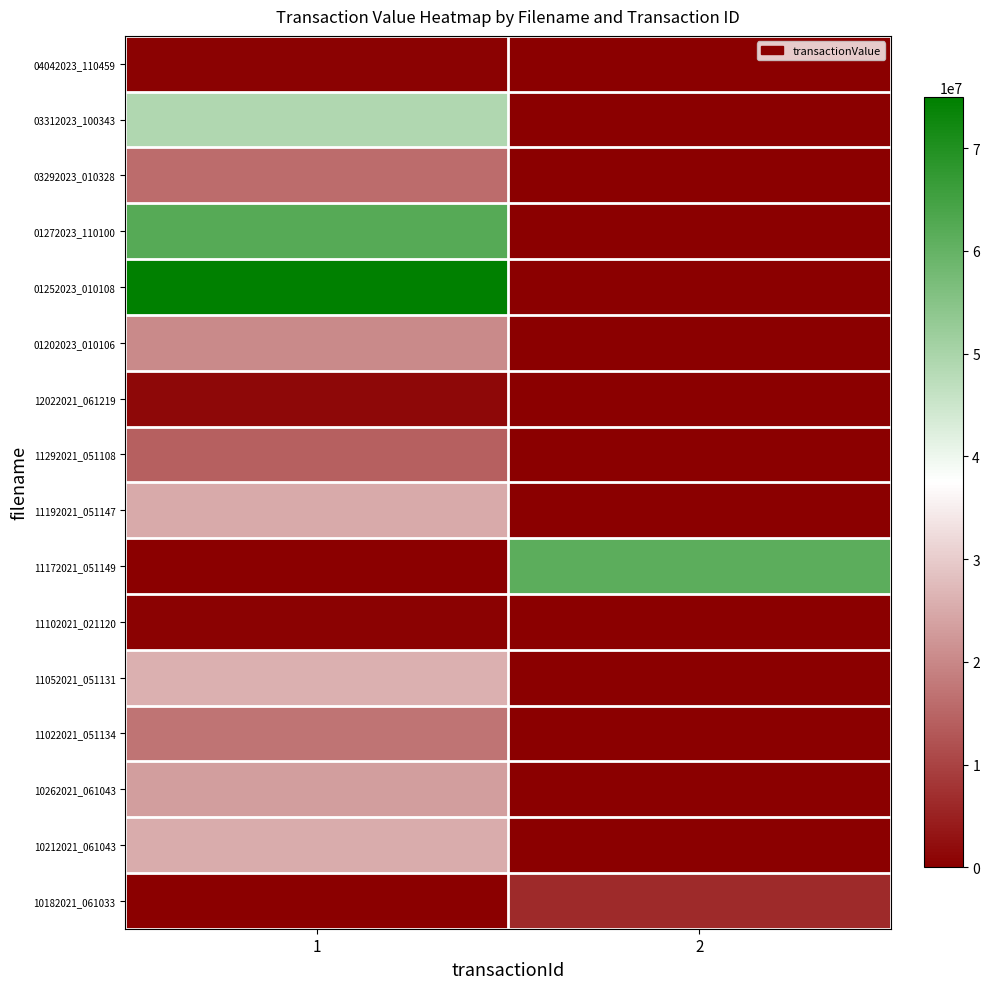

What is the difference between the highest and lowest values at 1?

74962468